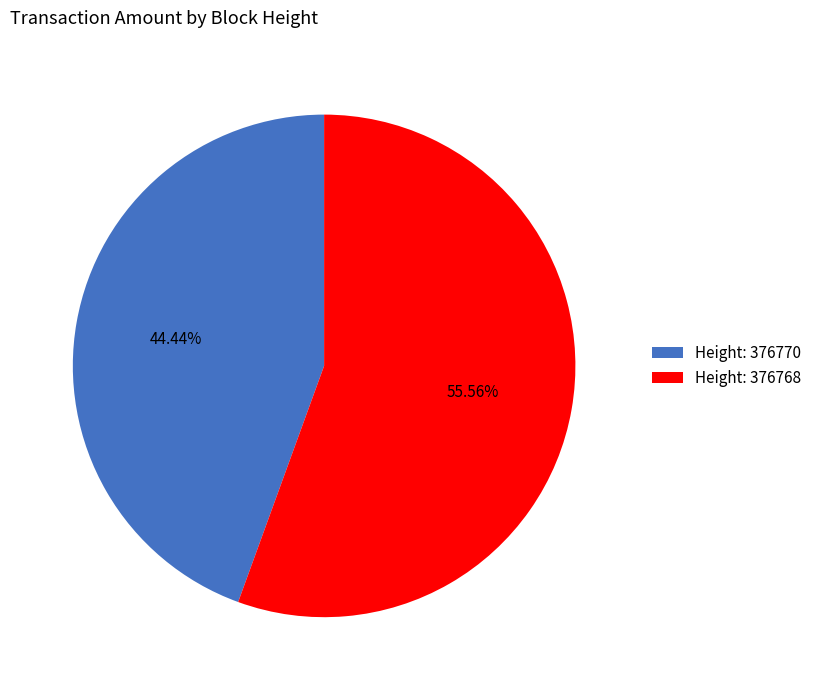

Combined, do Height: 376768 and Height: 376770 account for over 50%?

Yes